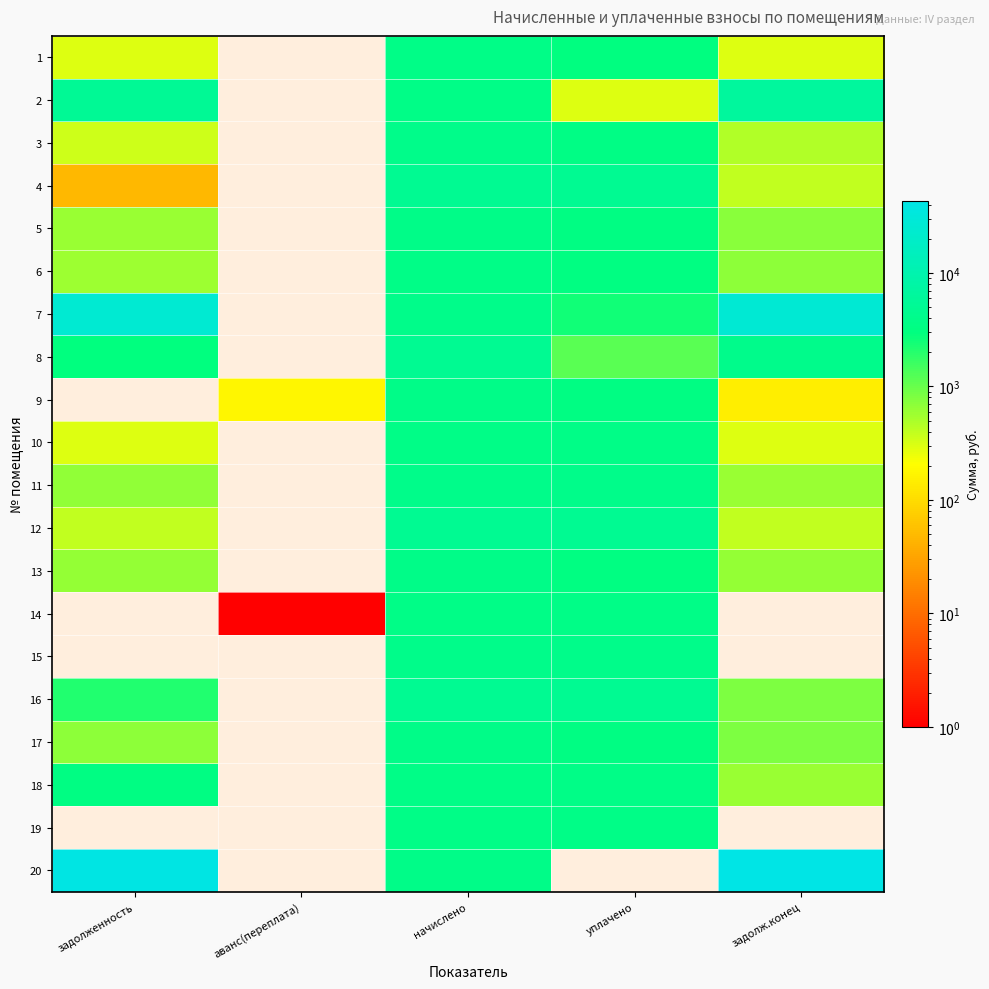

Reading right to left, what are all the values shown in this chart?

1: задолж.конец=298.4	уплачено=3056.2	начислено=3580.3	аванс(переплата)=0.0	задолженность=298.4
2: задолж.конец=6408.4	уплачено=299.7	начислено=3596.2	аванс(переплата)=0.0	задолженность=5367.0
3: задолж.конец=461.8	уплачено=3429.5	начислено=3890.5	аванс(переплата)=0.0	задолженность=346.6
4: задолж.конец=401.8	уплачено=4774.1	начислено=4821.4	аванс(переплата)=0.0	задолженность=47.3
5: задолж.конец=725.1	уплачено=3341.5	начислено=3787.1	аванс(переплата)=0.0	задолженность=612.6
6: задолж.конец=684.0	уплачено=3152.0	начислено=3572.3	аванс(переплата)=0.0	задолженность=574.8
7: задолж.конец=26706.2	уплачено=2500.0	начислено=3914.4	аванс(переплата)=0.0	задолженность=25234.2
8: задолж.конец=4172.9	уплачено=1167.6	начислено=4861.1	аванс(переплата)=0.0	задолженность=2880.8
9: задолж.конец=143.7	уплачено=3366.4	начислено=3787.1	аванс(переплата)=171.1	задолженность=0.0
10: задолж.конец=299.0	уплачено=3552.9	начислено=3588.1	аванс(переплата)=0.0	задолженность=299.0
11: задолж.конец=594.9	уплачено=3879.0	начислено=3890.5	аванс(переплата)=0.0	задолженность=643.6
12: задолж.конец=401.8	уплачено=4774.1	начислено=4821.4	аванс(переплата)=0.0	задолженность=401.8
13: задолж.конец=629.1	уплачено=3177.5	начислено=3802.9	аванс(переплата)=0.0	задолженность=633.0
14: задолж.конец=0.0	уплачено=3580.8	начислено=3580.2	аванс(переплата)=0.6	задолженность=0.0
15: задолж.конец=0.0	уплачено=3882.5	начислено=3882.5	аванс(переплата)=0.0	задолженность=0.0
16: задолж.конец=812.8	уплачено=4821.7	начислено=4877.0	аванс(переплата)=0.0	задолженность=2060.2
17: задолж.конец=811.7	уплачено=3287.2	начислено=3802.9	аванс(переплата)=0.0	задолженность=675.1
18: задолж.конец=595.4	уплачено=3623.2	начислено=3572.3	аванс(переплата)=0.0	задолженность=3301.5
19: задолж.конец=0.0	уплачено=3588.1	начислено=3588.1	аванс(переплата)=0.0	задолженность=0.0
20: задолж.конец=43188.8	уплачено=0.0	начислено=3802.9	аванс(переплата)=0.0	задолженность=41355.5